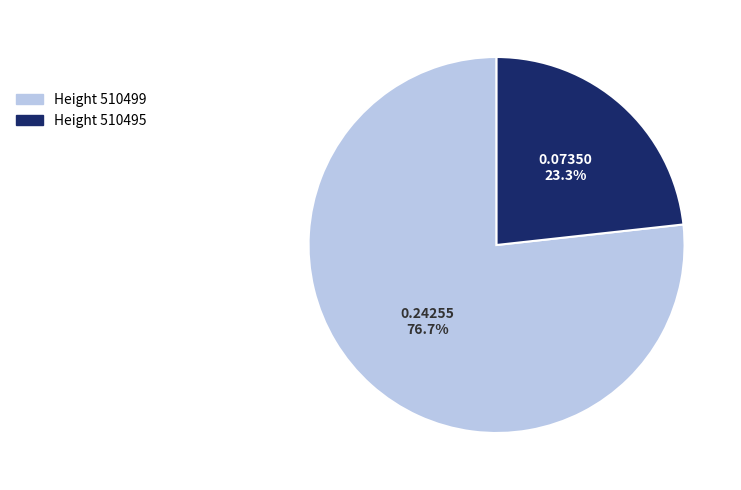

Does any single category account for the majority?

Yes